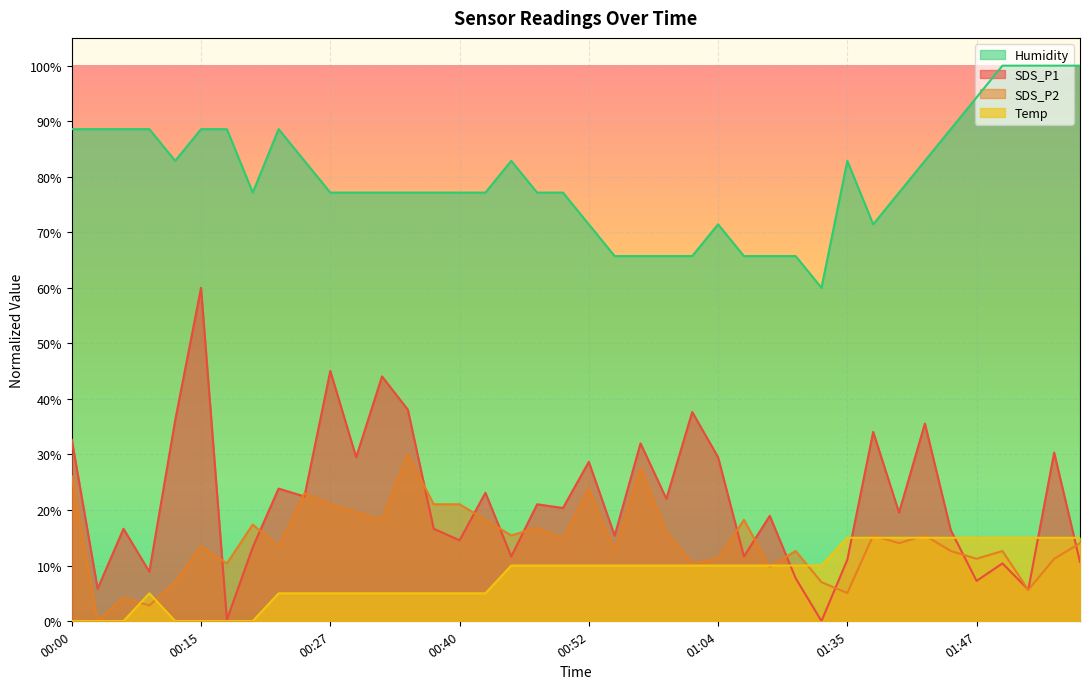

Where does the SDS_P1 series first go above 20?

00:00